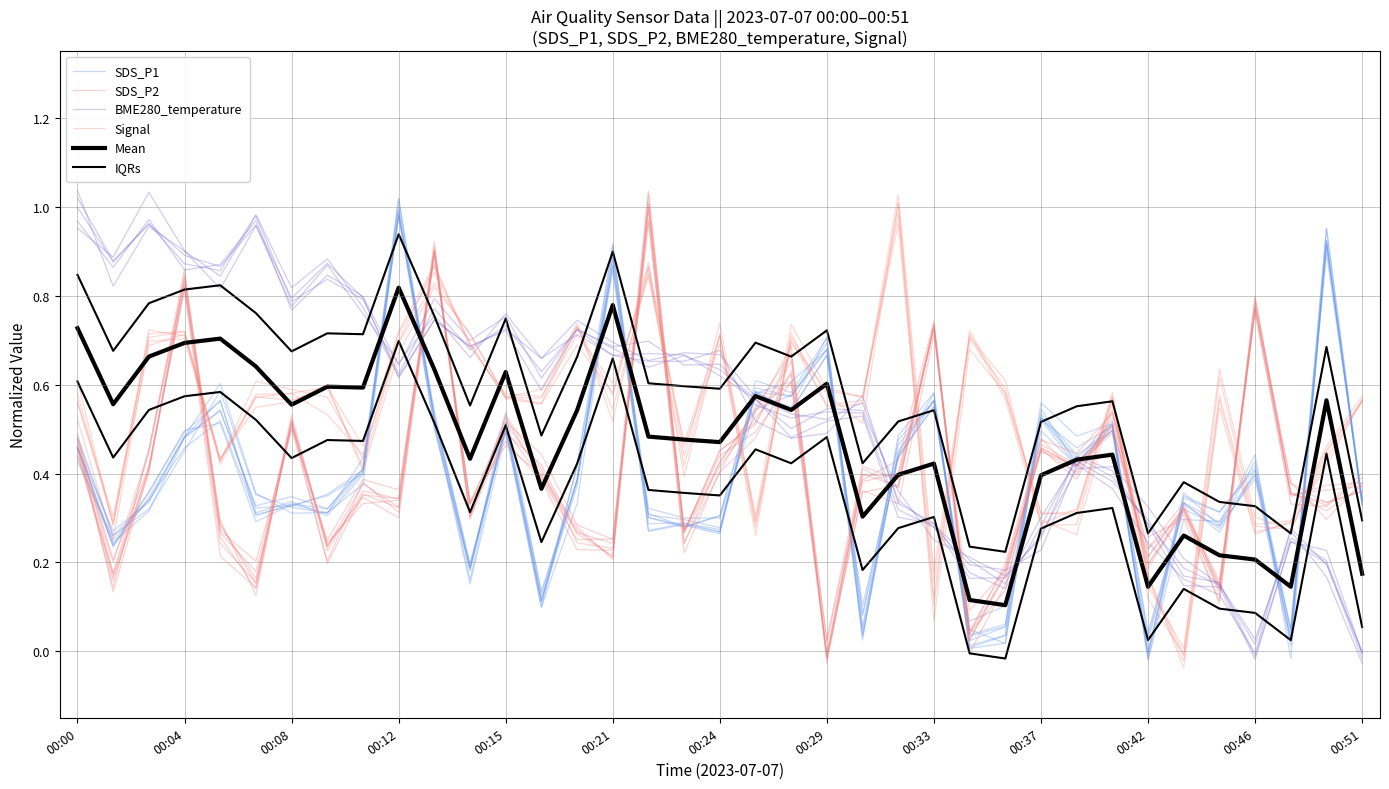

Is it true that SDS_P2 equals 0.7 at 20?

True